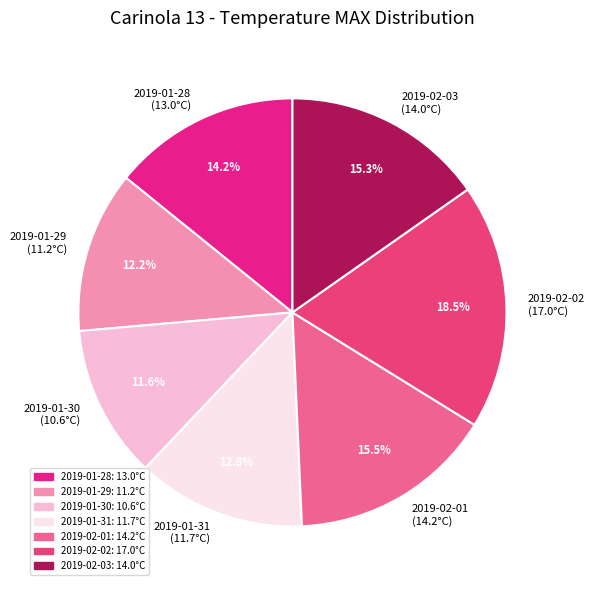

What percentage is the 2019-02-03 slice, to the nearest percent?

15%